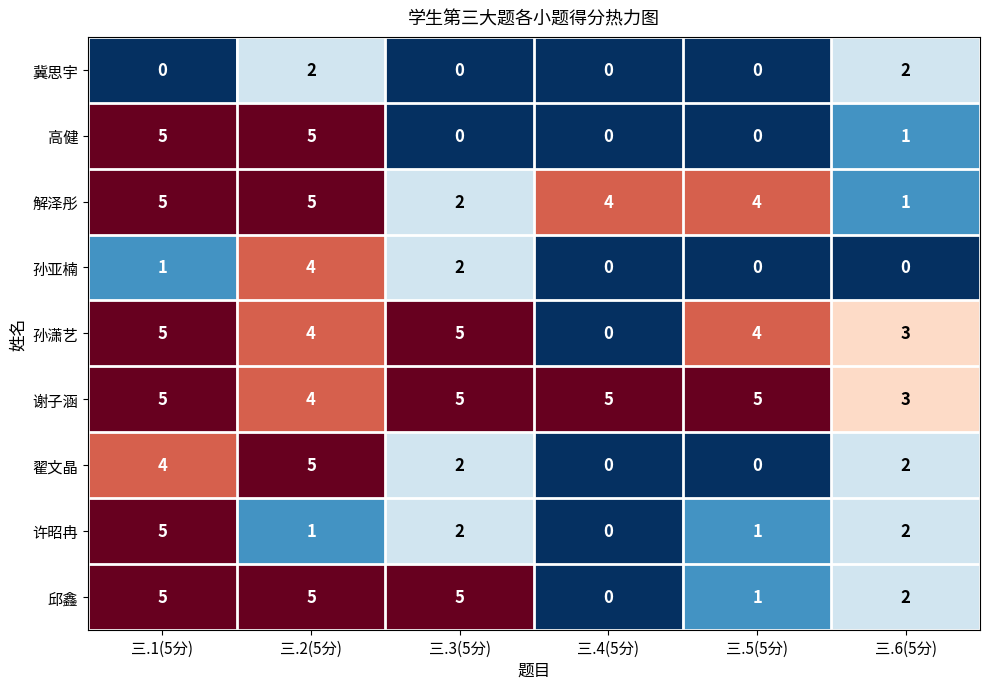

What is the difference between the 解泽彤 values at 三.2(5分) and 三.3(5分)?

3